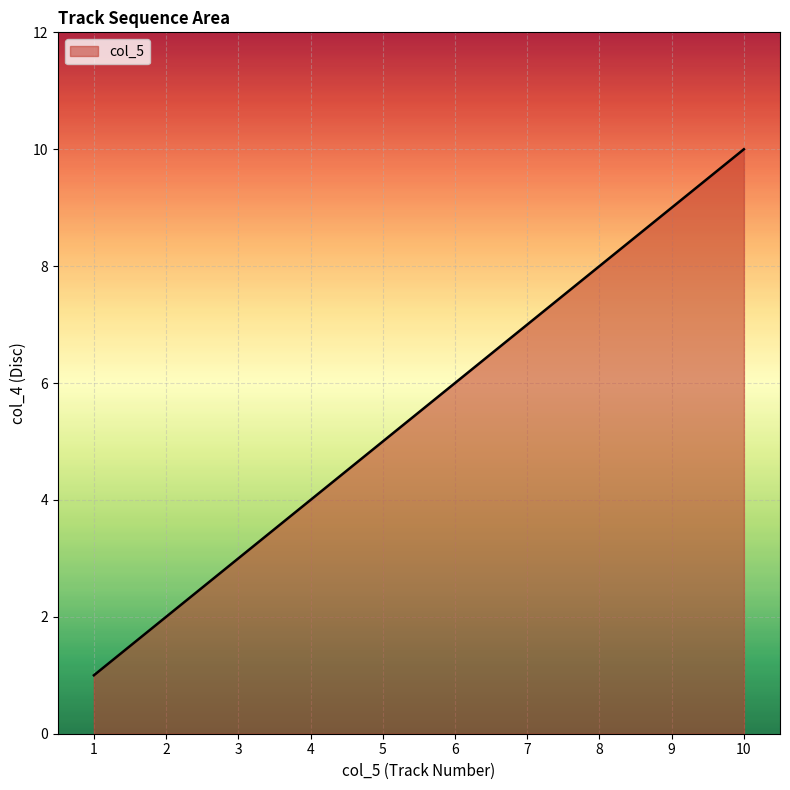

Which label corresponds to the largest value in the chart?

10